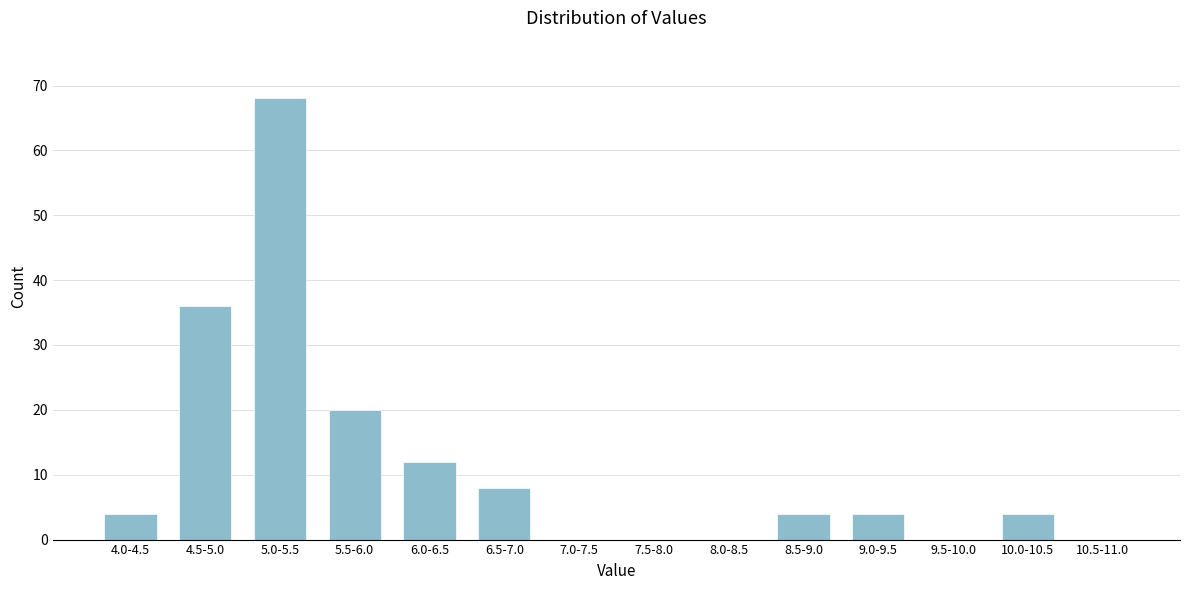

Reading left to right, what are all the values shown in this chart?

4.0-4.5=4	4.5-5.0=36	5.0-5.5=68	5.5-6.0=20	6.0-6.5=12	6.5-7.0=8	7.0-7.5=0	7.5-8.0=0	8.0-8.5=0	8.5-9.0=4	9.0-9.5=4	9.5-10.0=0	10.0-10.5=4	10.5-11.0=0